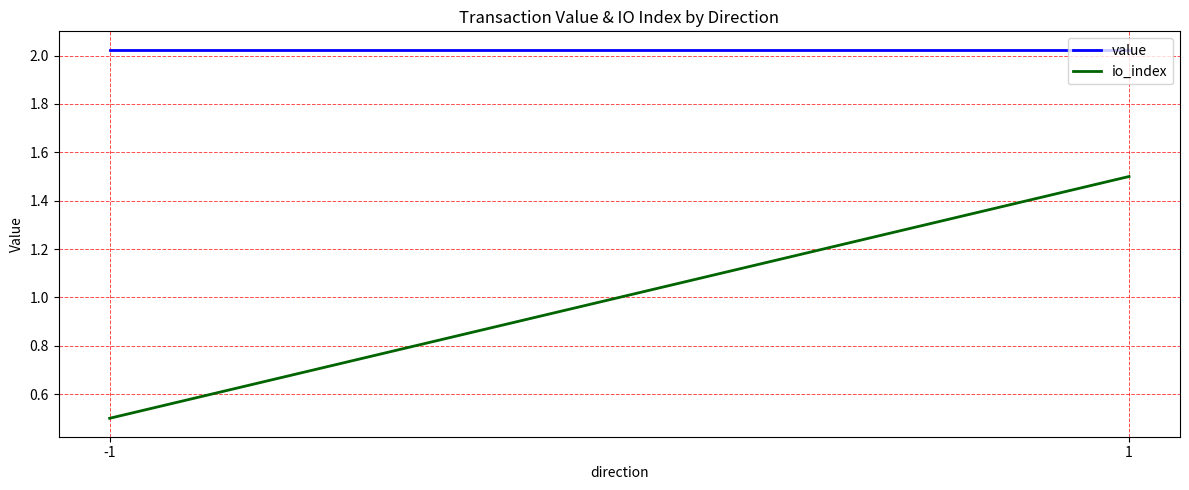

What is the spread (max minus min) of values at 1?

0.5